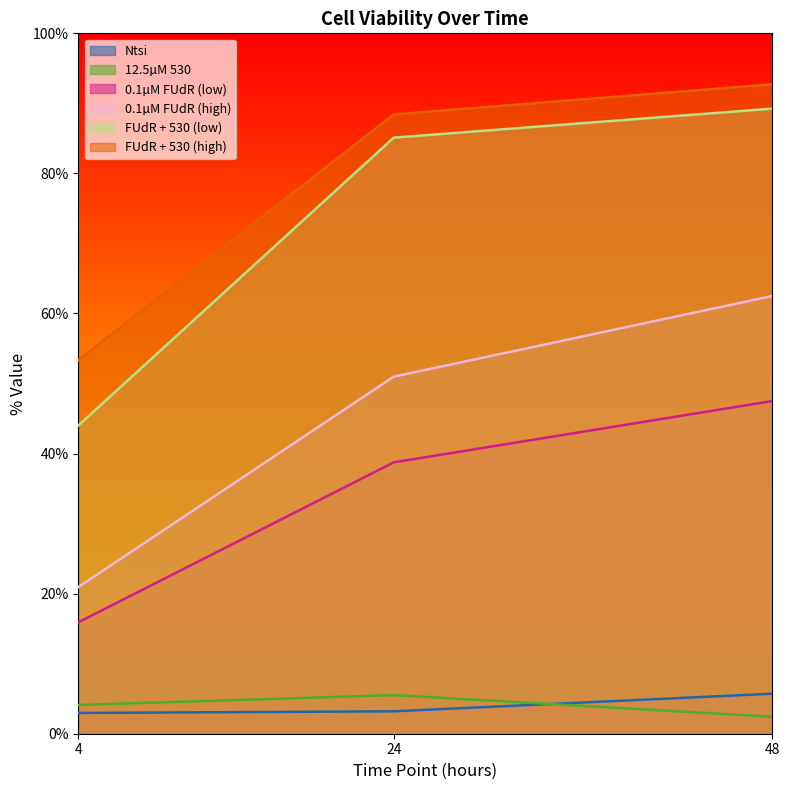

Which series has the largest total across all categories?

FUdR + 530 (high)